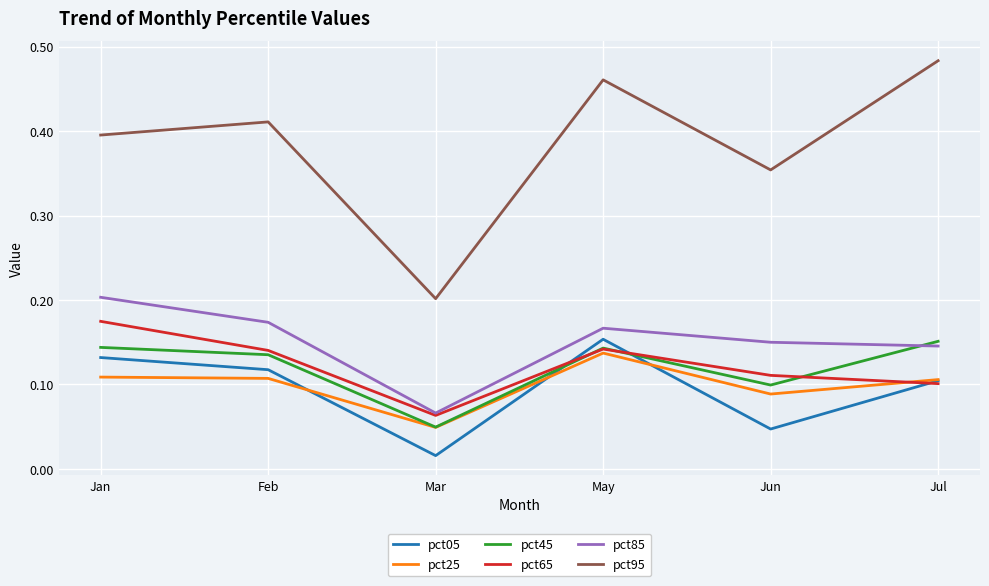

True or false: pct95 and pct65 intersect in this chart.

False